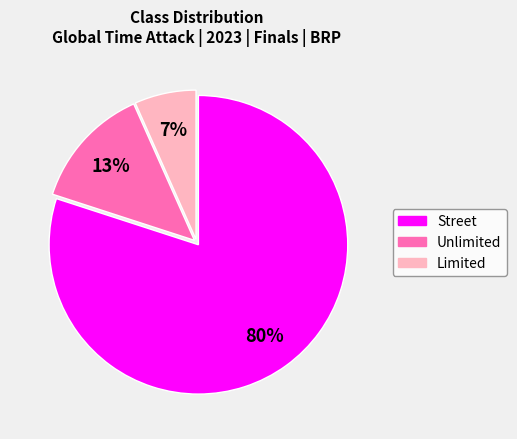

Rank the categories by value from lowest to highest.

Limited, Unlimited, Street